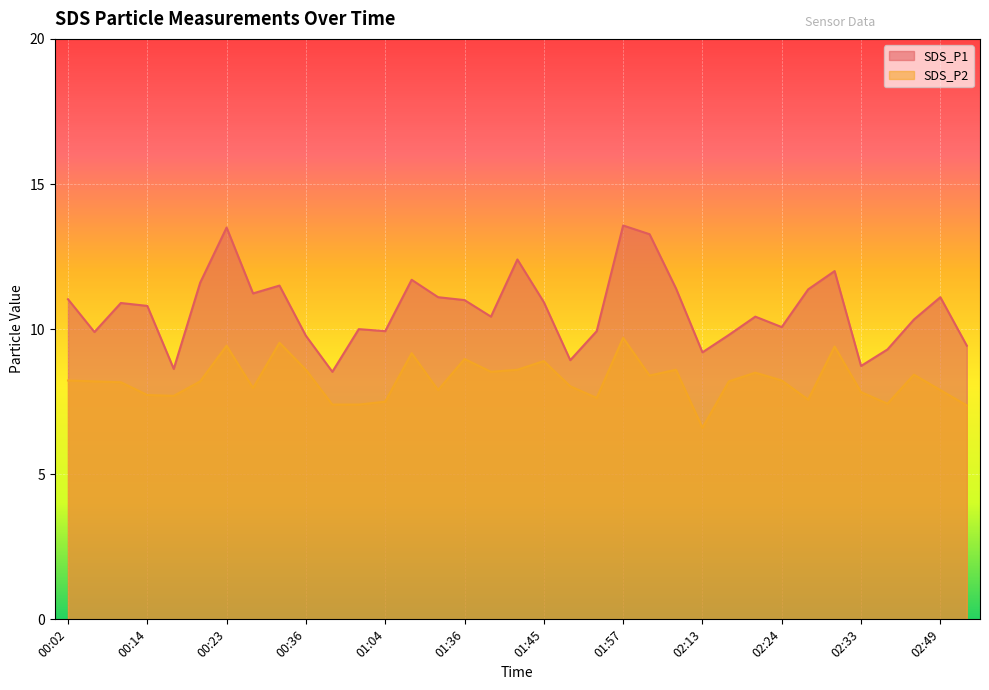

The value of SDS_P1 at 00:17 is 12.4. True or false?

False